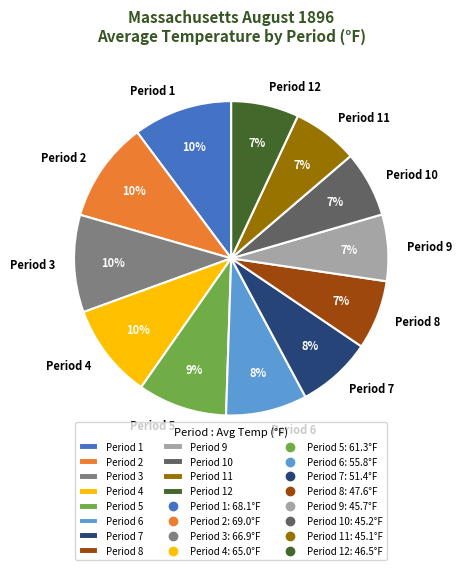

Count the number of slices in the pie.

12